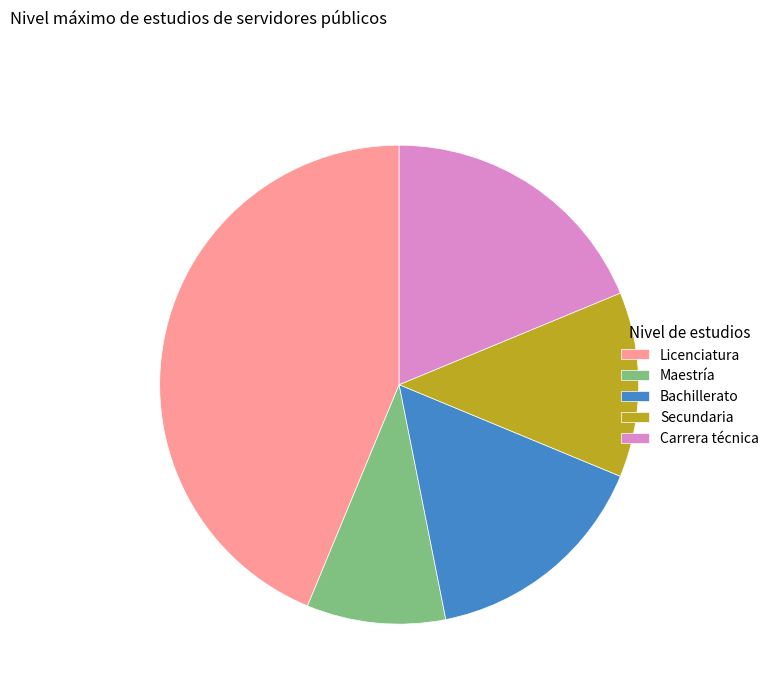

How many slices are in this pie chart?

5